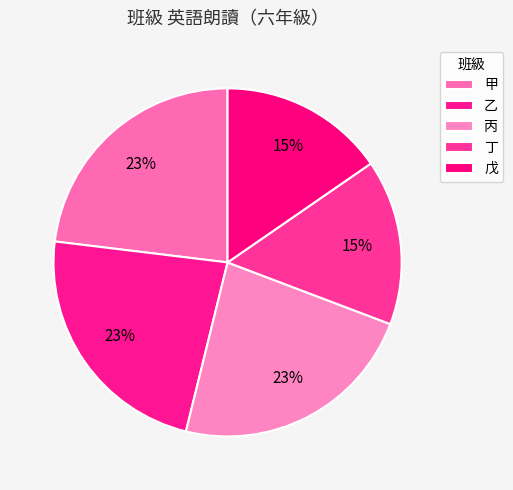

The 丁 slice represents 24% of the pie. True or false?

False